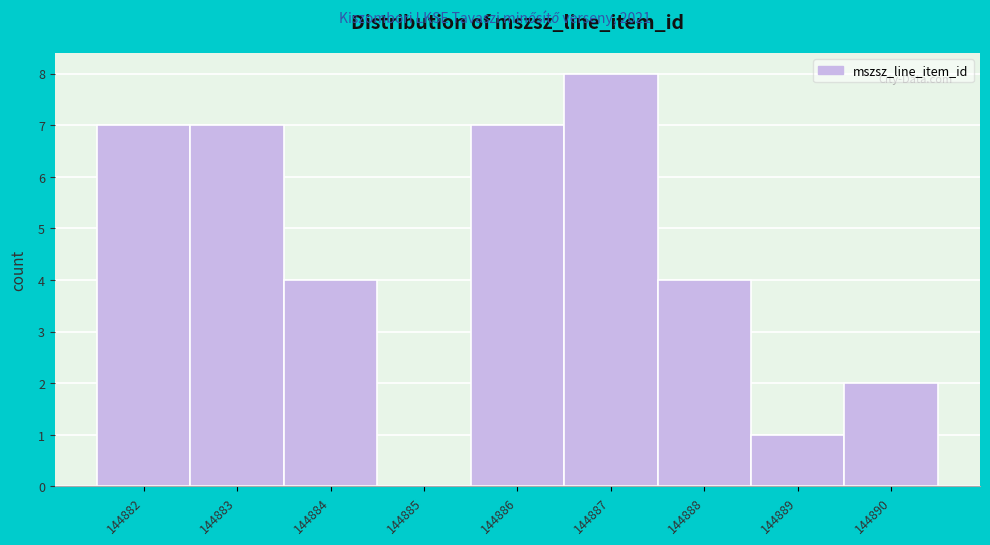

Reading left to right, list every bar in this chart as the range it spans on the x-axis followed by its height. The values are not printed on the chart, so give them approximately, as read against the axis.

144881.5 to 144882.5: 7
144882.5 to 144883.5: 7
144883.5 to 144884.5: 4
144884.5 to 144885.5: 0
144885.5 to 144886.5: 7
144886.5 to 144887.5: 8
144887.5 to 144888.5: 4
144888.5 to 144889.5: 1
144889.5 to 144890.5: 2